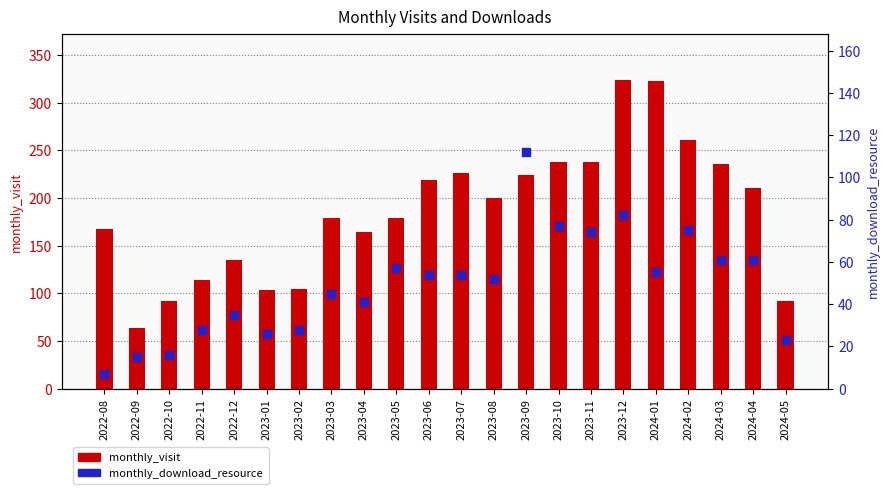

At which category is the sum across all series the highest?

2023-12